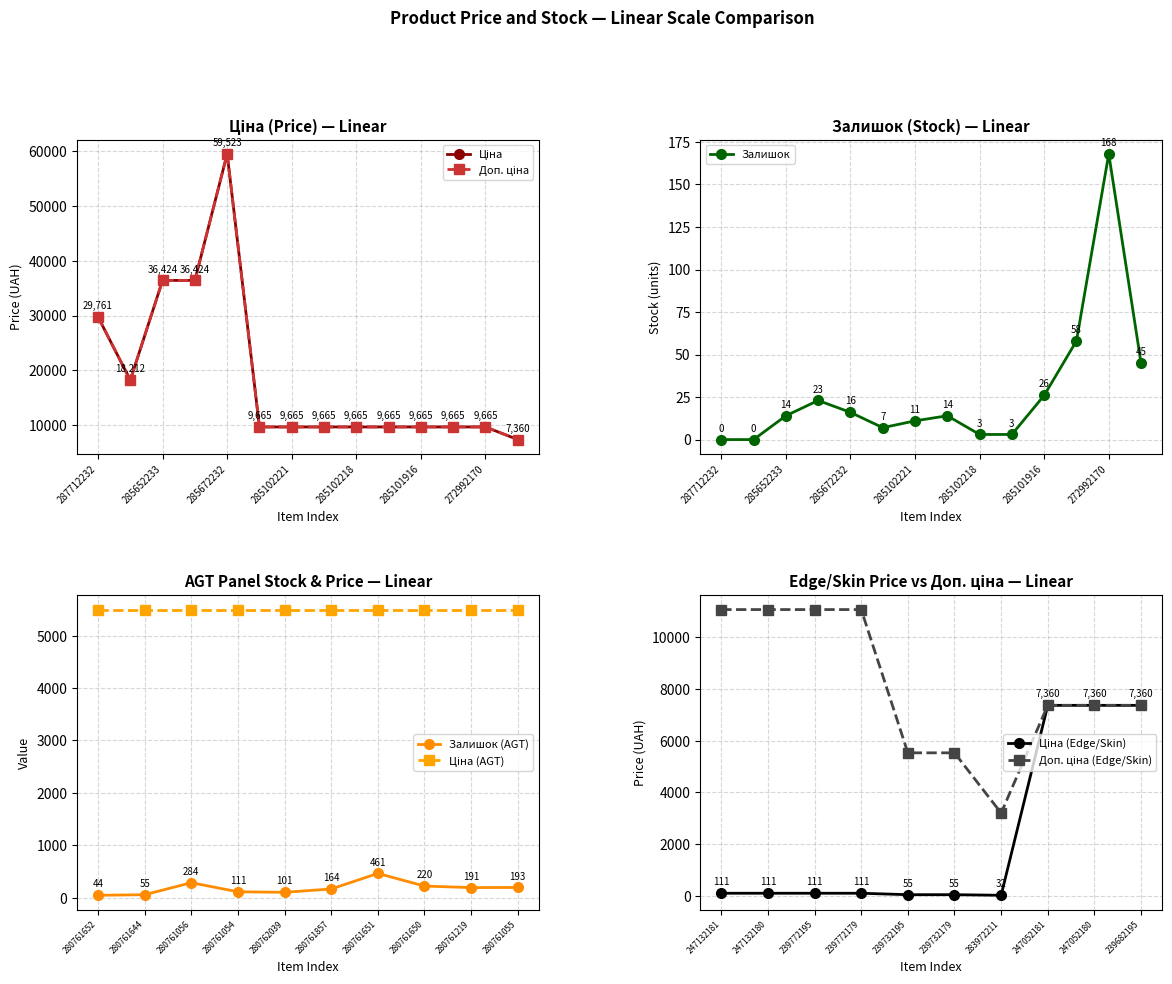

What is the maximum value for Залишок?

168